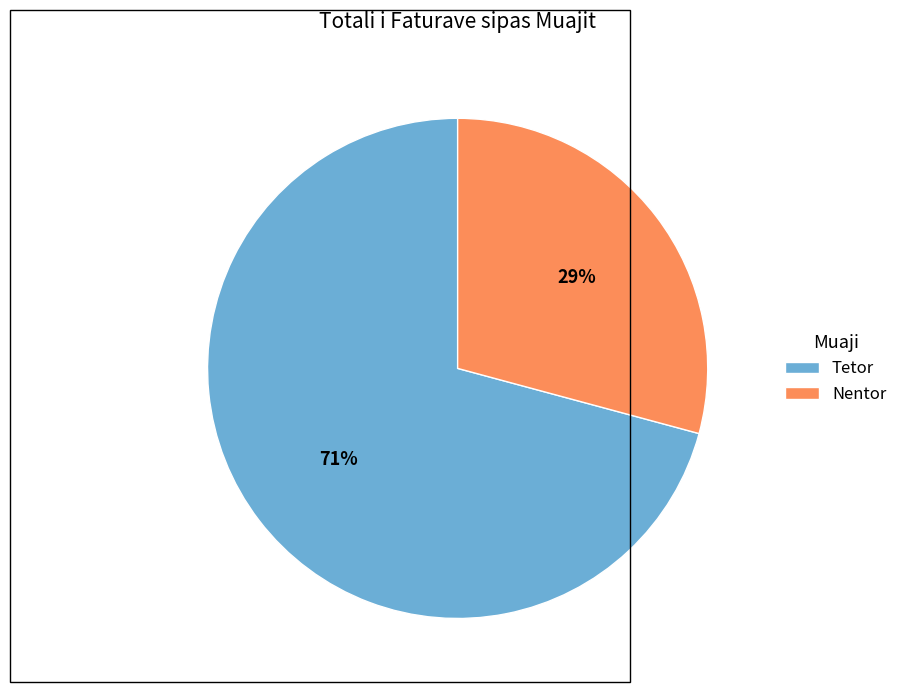

True or false: Nentor accounts for 22% of the total.

False